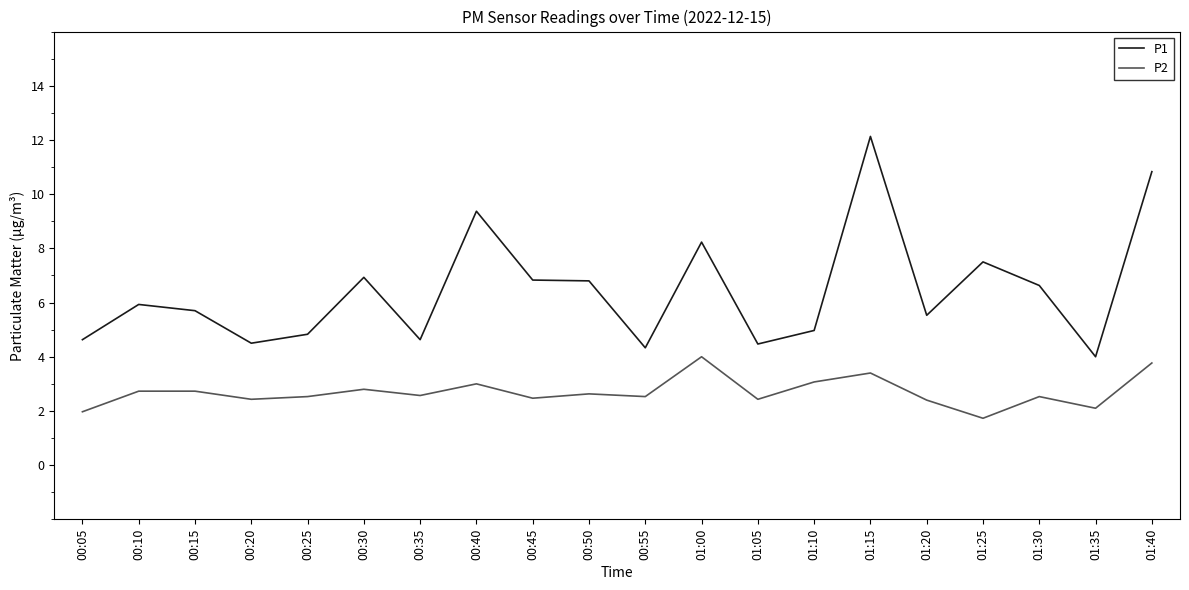

True or false: P1 and P2 intersect in this chart.

False